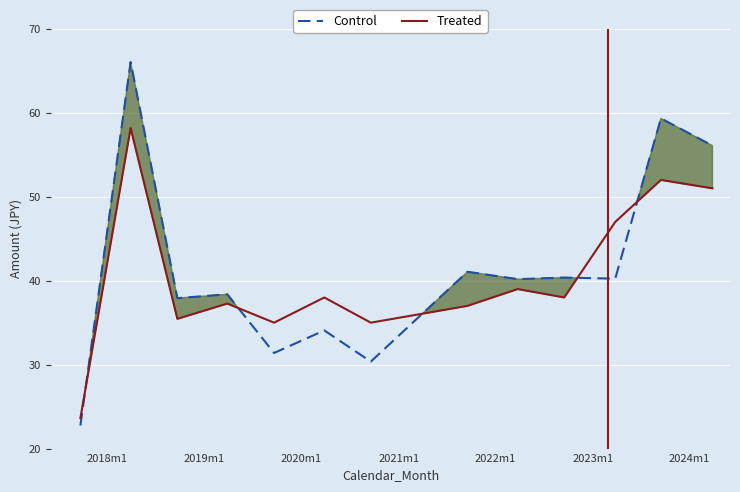

After their last crossing, which series has the higher values: Treated or Control?

Control